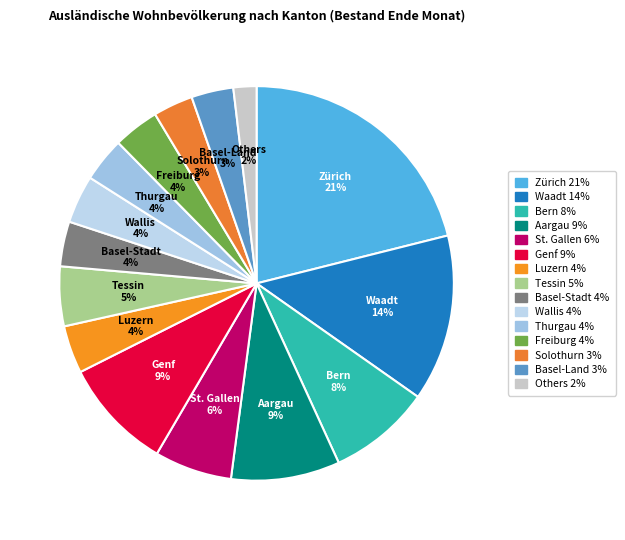

Between Zürich and Freiburg, which is larger?

Zürich